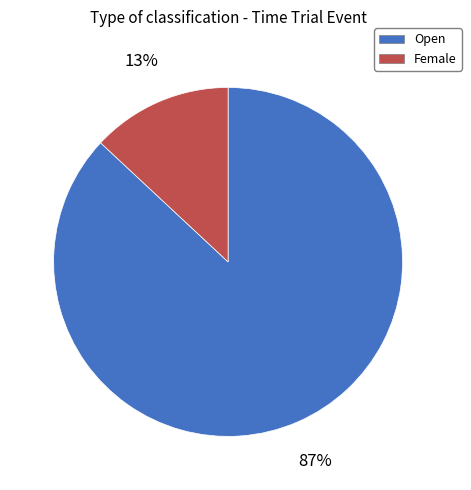

Combined, do Open and Female account for over 50%?

Yes